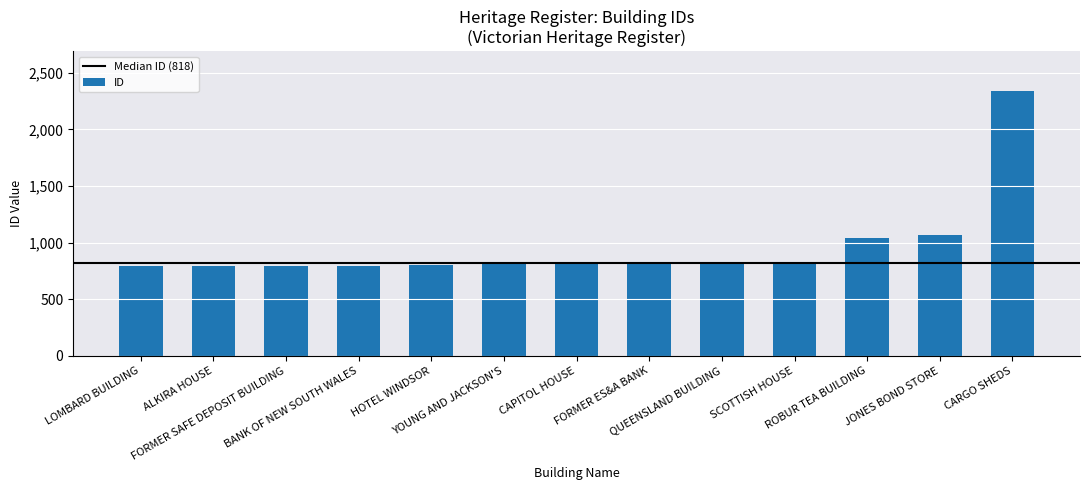

What is the greatest value displayed?

2339